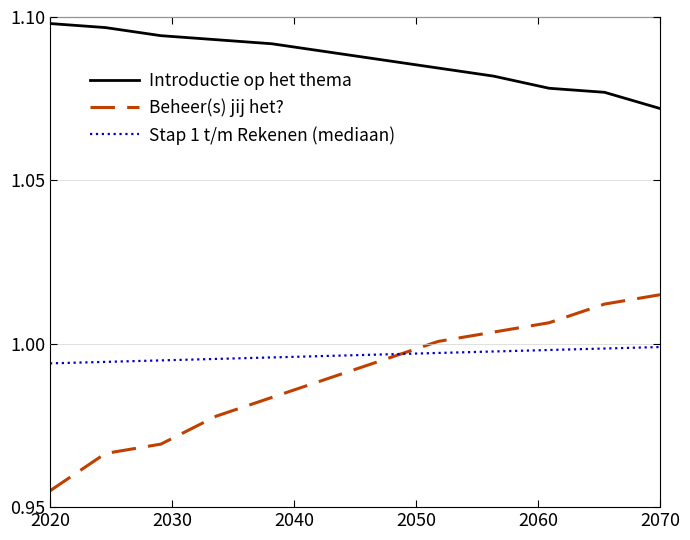

Rank the series by their maximum value, from lowest to highest.

Stap 1 t/m Rekenen (mediaan), Beheer(s) jij het?, Introductie op het thema